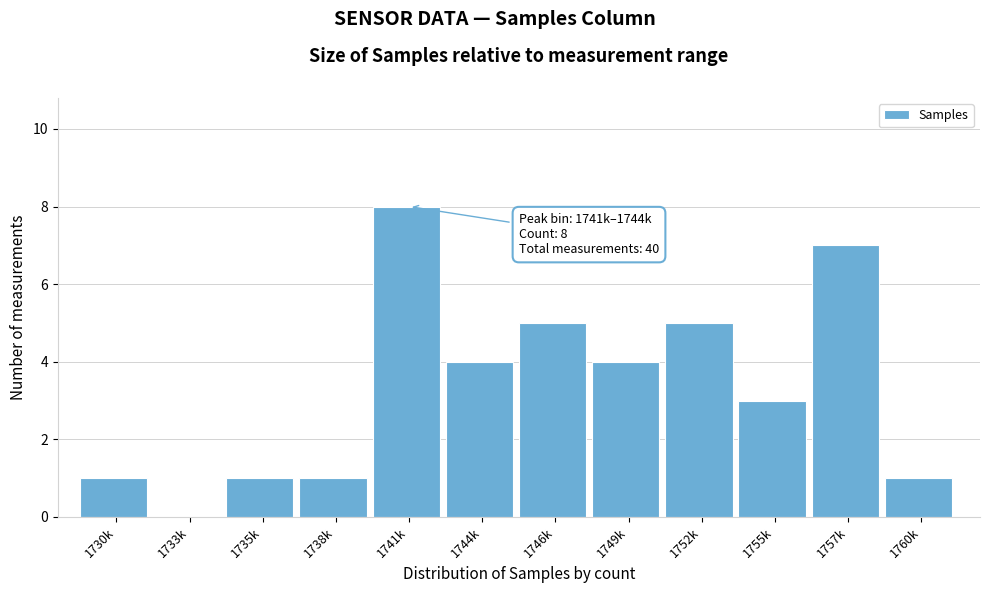

Reading left to right, transcribe all the data shown in this chart.

1730k=1	1733k=0	1735k=1	1738k=1	1741k=8	1744k=4	1746k=5	1749k=4	1752k=5	1755k=3	1757k=7	1760k=1